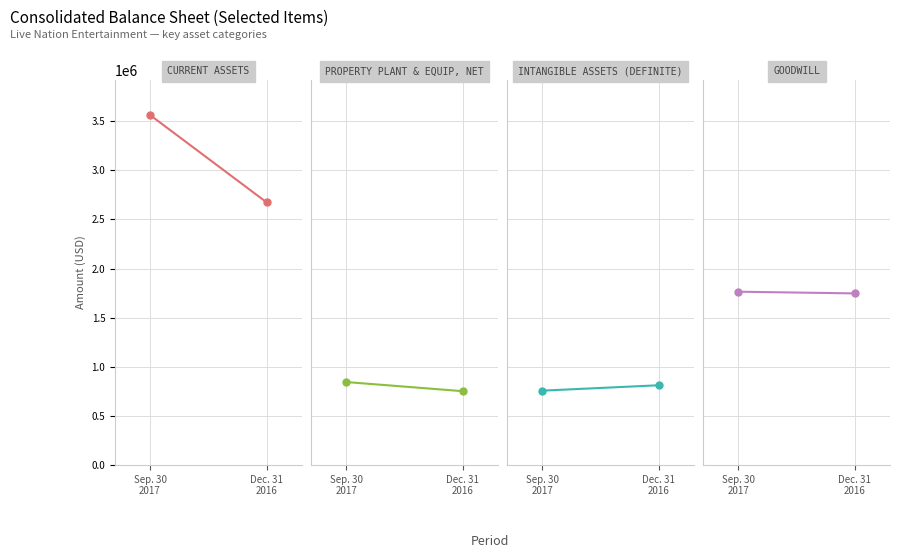

What position from the left is Sep. 30
2017?

1